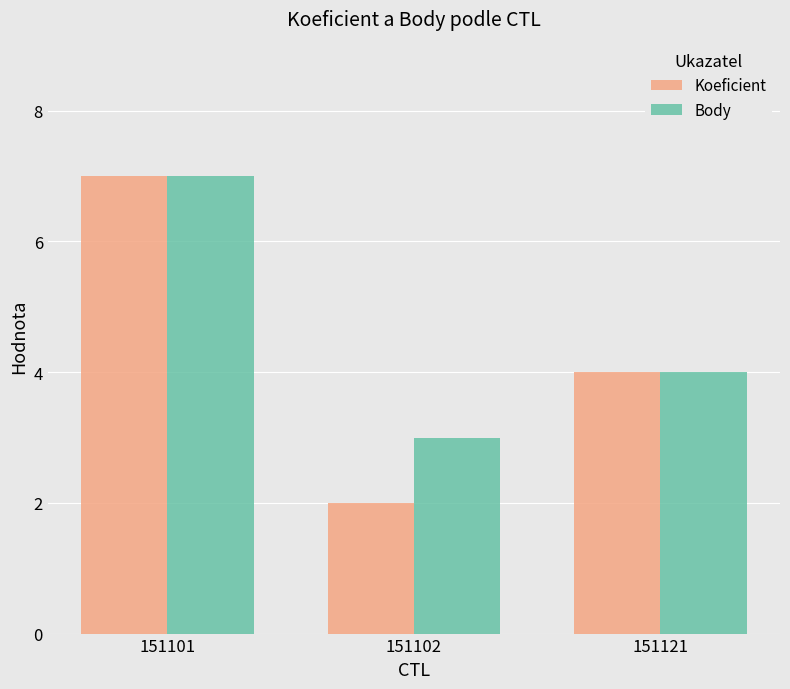

Which series changed the most between 151101 and 151102?

Koeficient